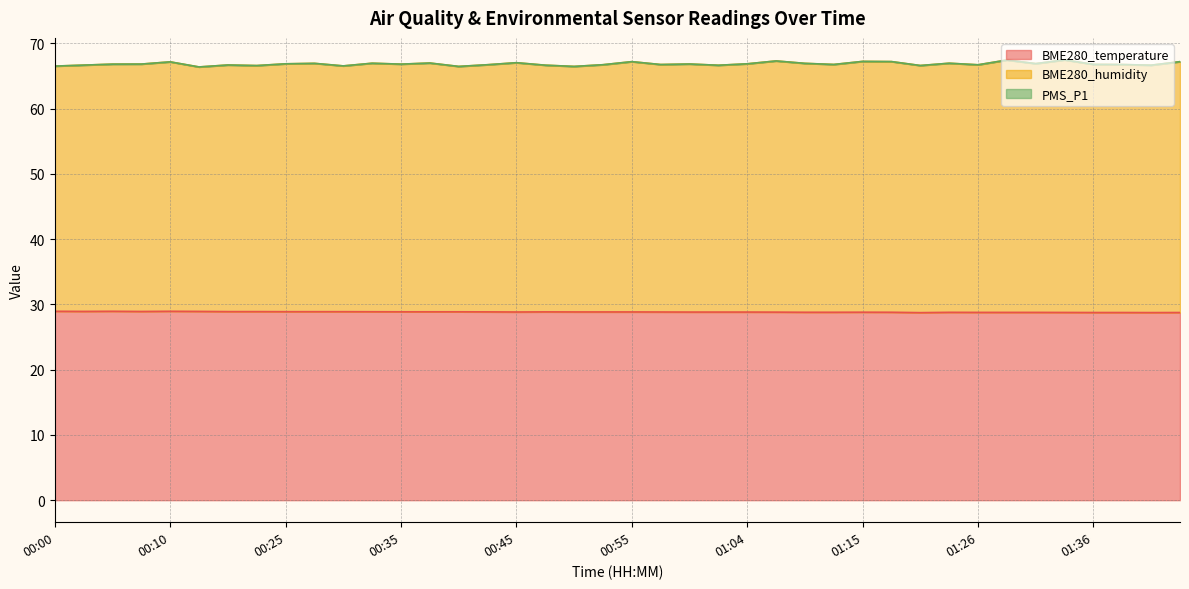

How many categories are shown in the chart?

40